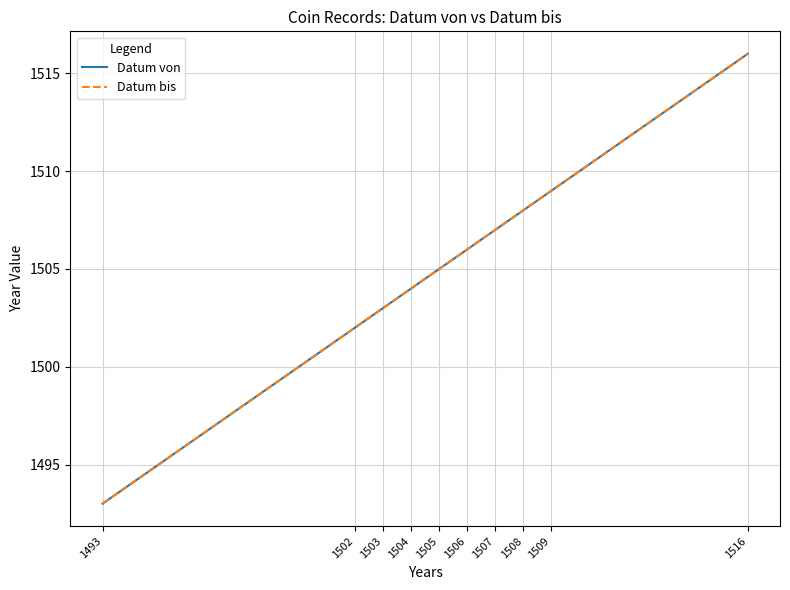

True or false: Datum von and Datum bis cross at least once.

False